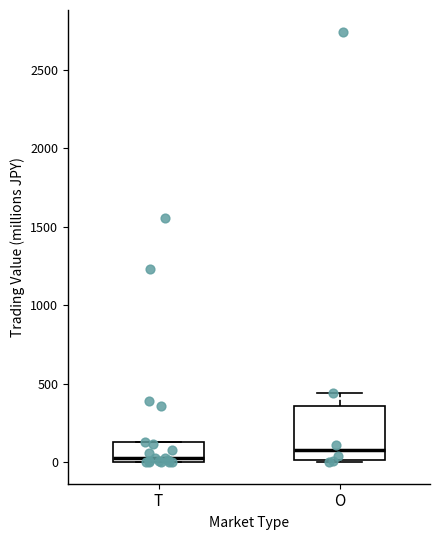

Reading left to right, read every box against the y-axis: the position of its median line, the range the box covers, and the ends of its whiskers. The values are not printed on the chart, so give them approximately, as read against the axis.

T: median 50, box 0 to 150, whiskers 0 to 150
O: median 100, box 0 to 350, whiskers 0 to 450